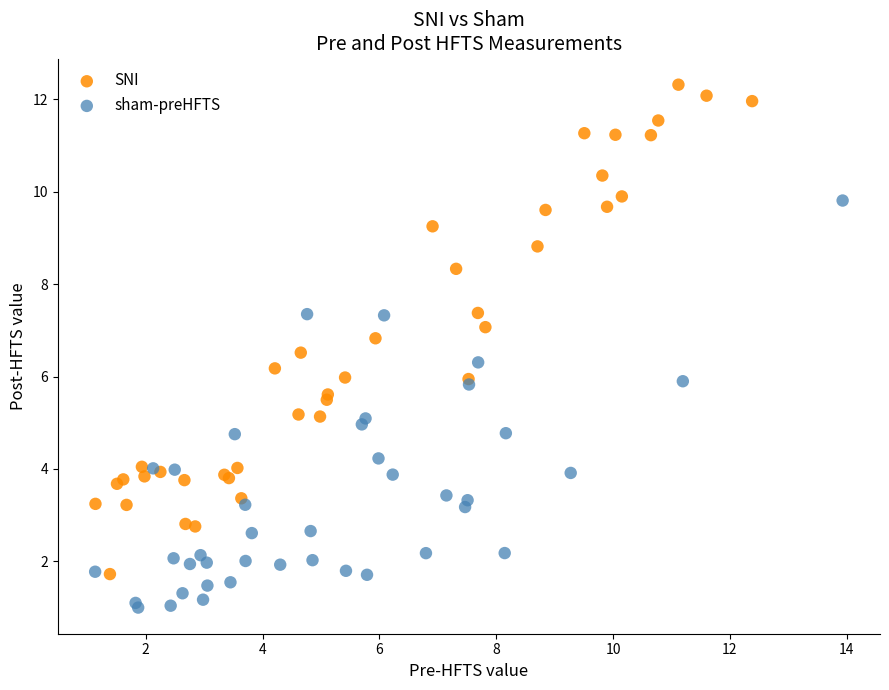

Which series reaches the maximum Y coordinate?

SNI